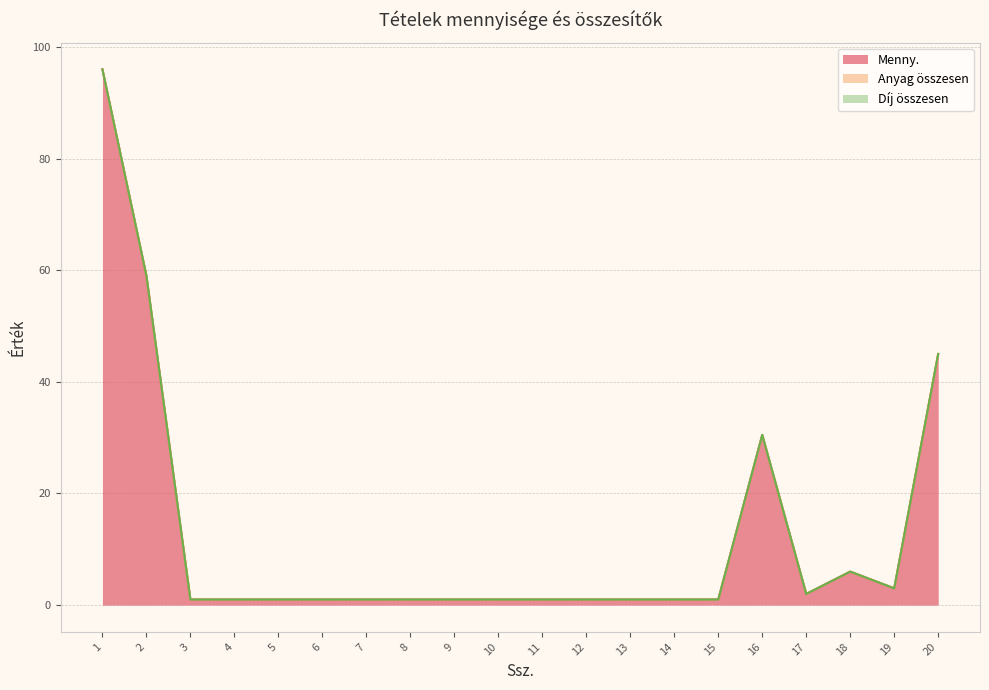

What is the greatest value displayed?

96.0